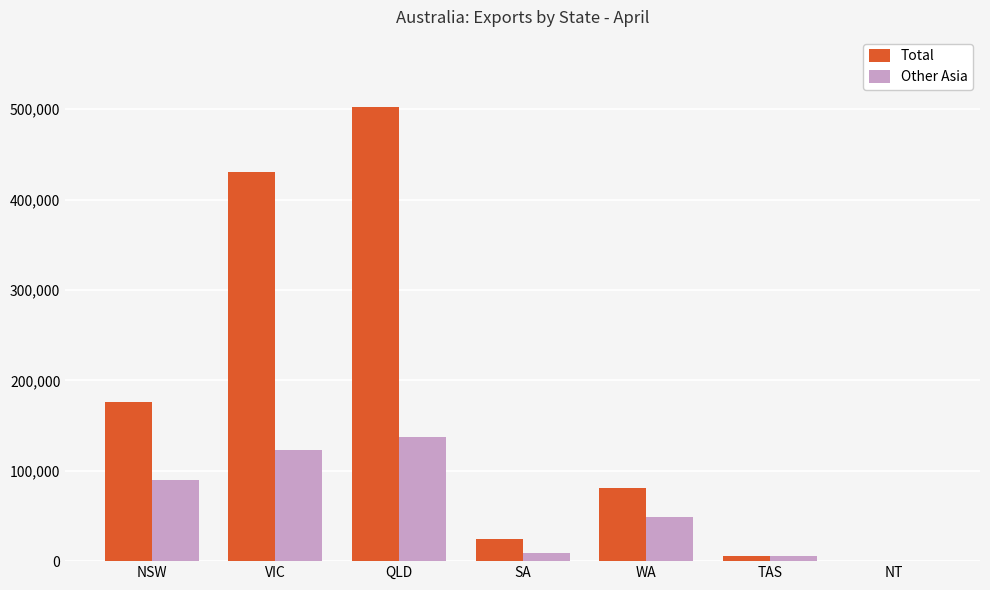

Reading left to right, transcribe all the data shown in this chart.

Total: 175880	430469	501958	24784	81191	5606	326
Other Asia: 89251	122984	137501	8711	48859	5447	50